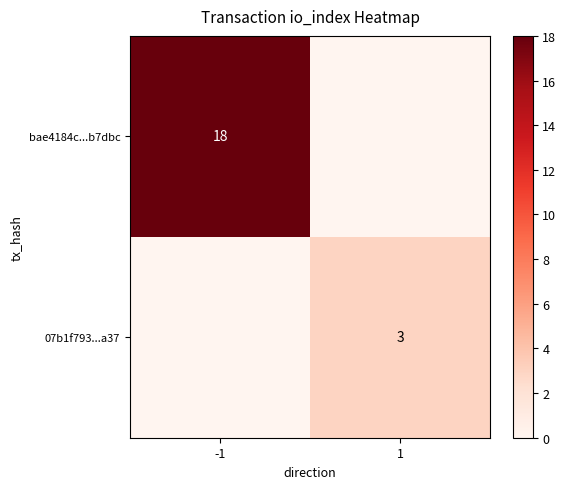

The value of bae4184c...b7dbc at -1 is 5. True or false?

False